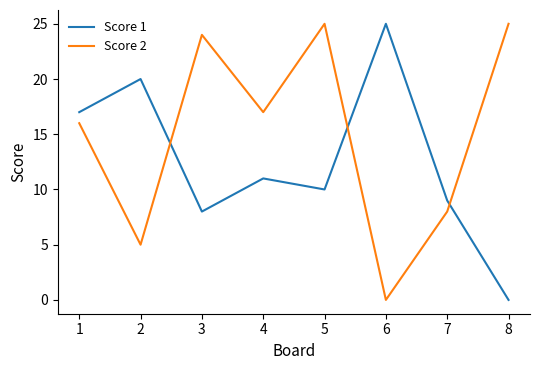

Is the value of Score 2 at 7 greater than the value of Score 1 at 8?

Yes